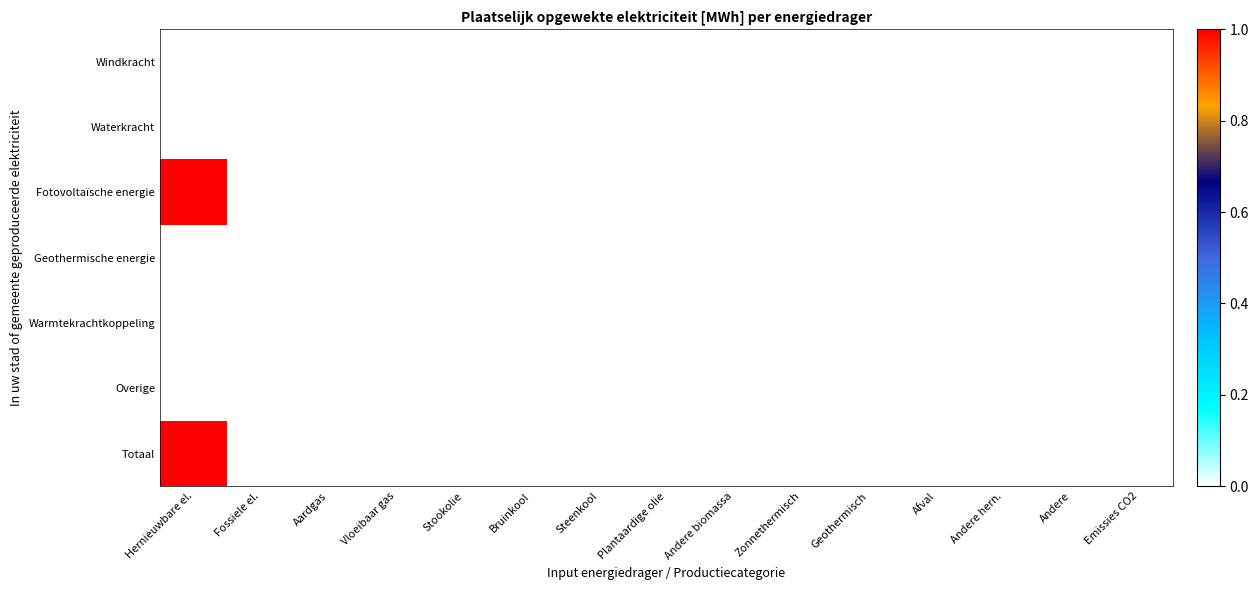

How many series are shown in this chart?

7